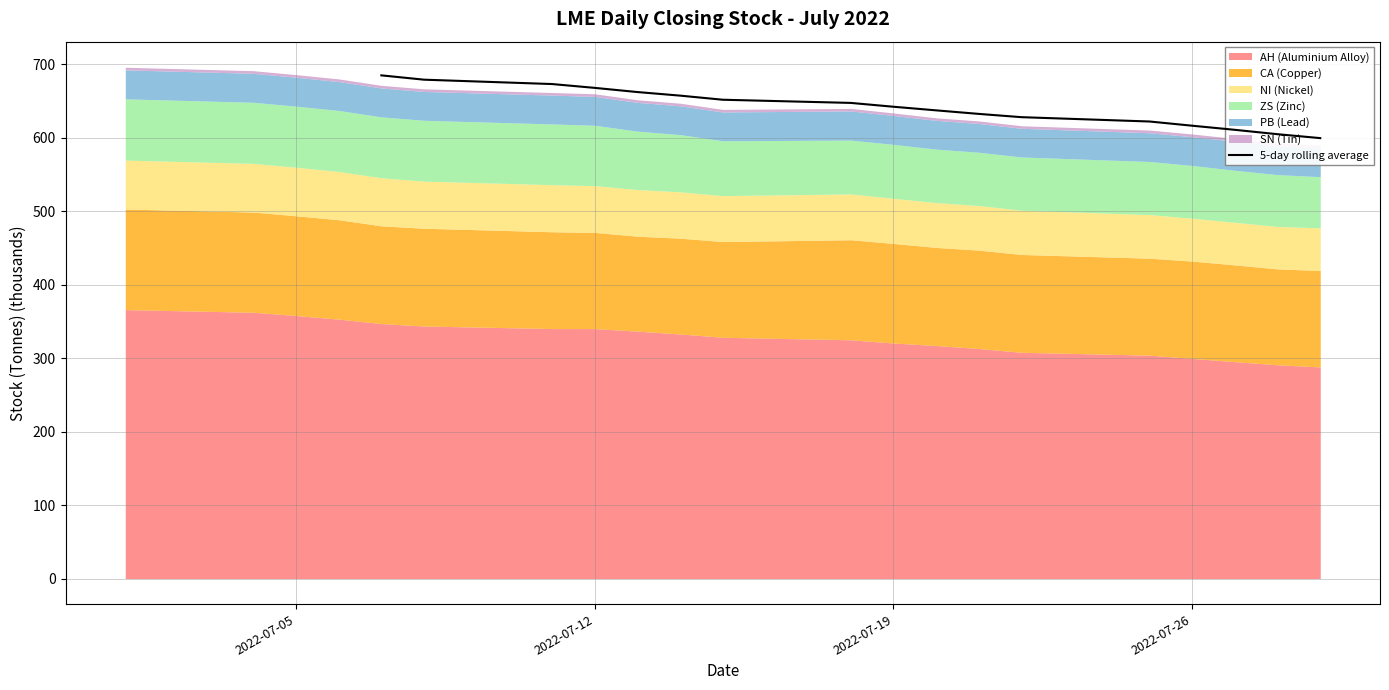

What is the sum of all values?

10919.2